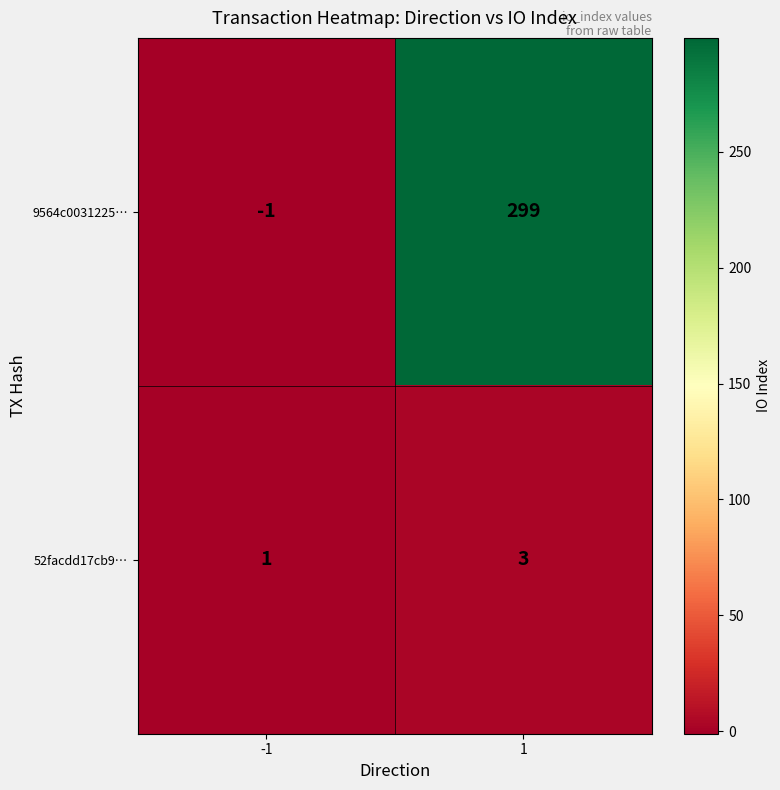

What is the sum of the 52facdd17cb9… values at -1 and 1?

4